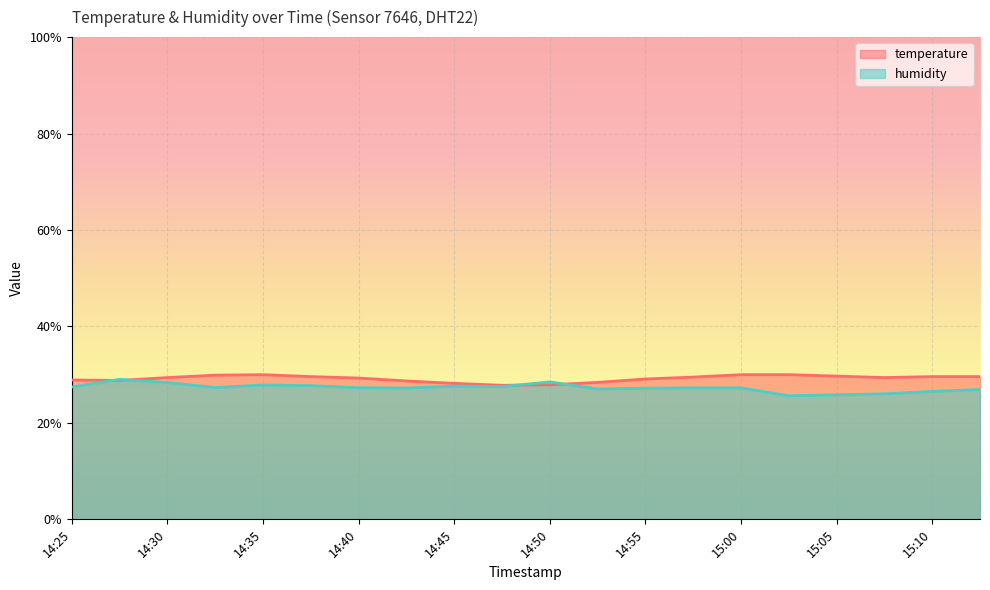

List the labels in order of humidity value, smallest first.

15:03, 15:05, 15:07, 15:10, 15:12, 14:53, 14:55, 14:43, 14:58, 15:00, 14:40, 14:33, 14:25, 14:48, 14:45, 14:38, 14:35, 14:30, 14:50, 14:28